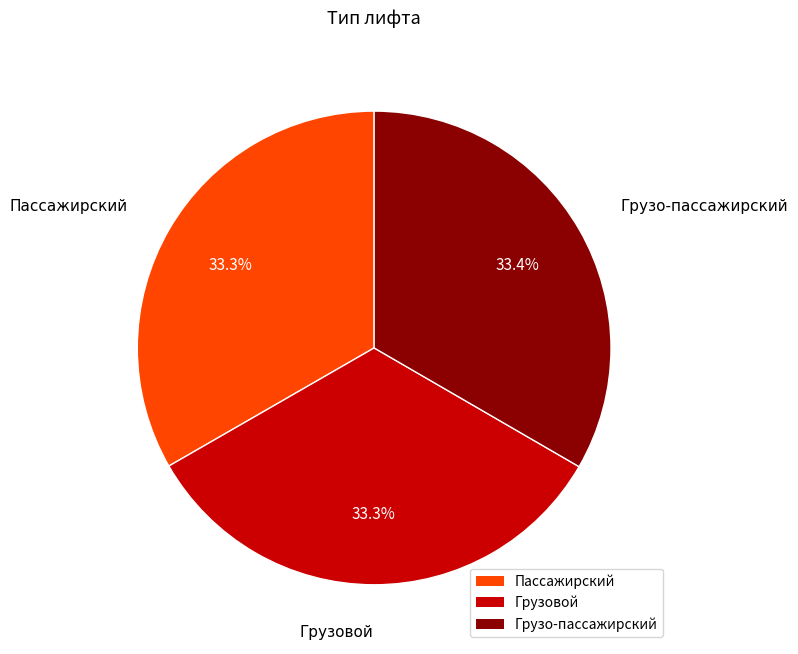

What is the total percentage of Грузовой and Грузо-пассажирский?

66.7%